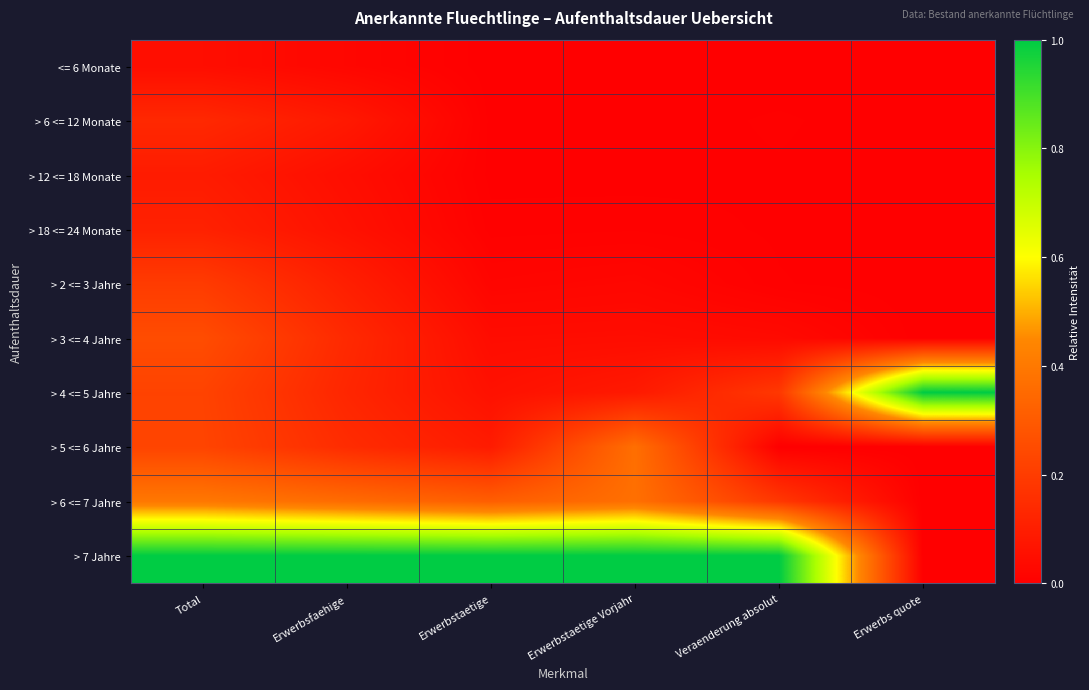

At which category is the sum across all series the highest?

Total